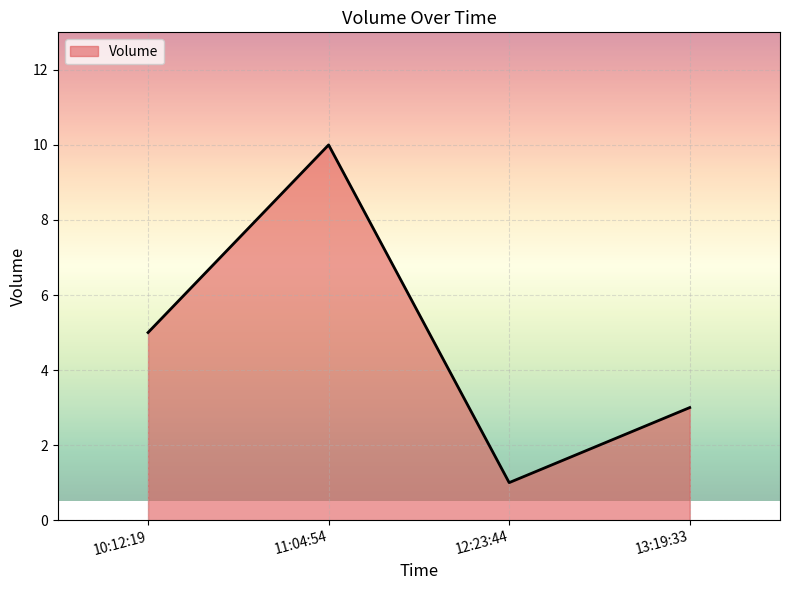

Rank the categories by value from highest to lowest.

11:04:54, 10:12:19, 13:19:33, 12:23:44